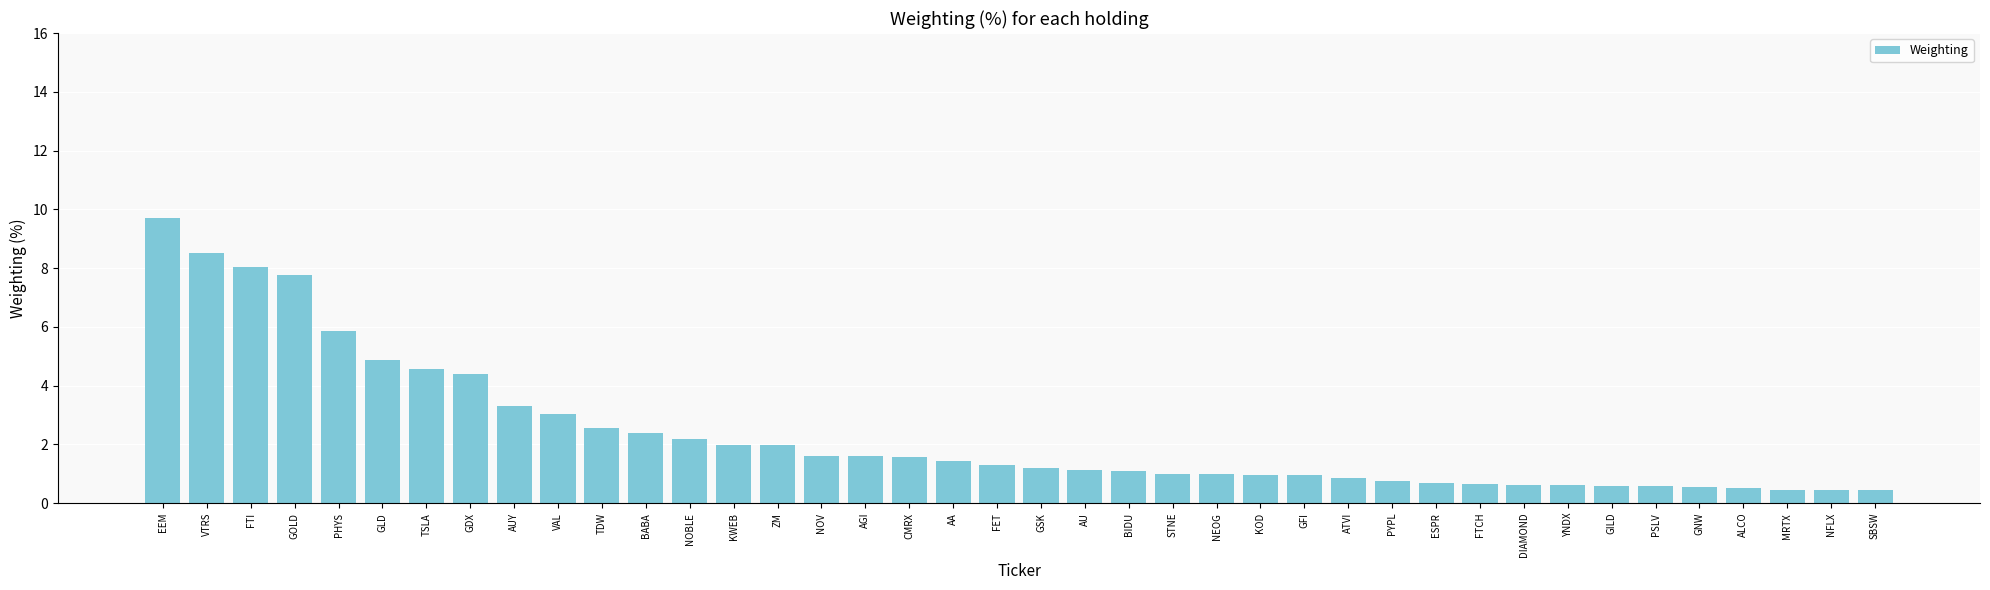

What is the smallest value displayed?

0.4